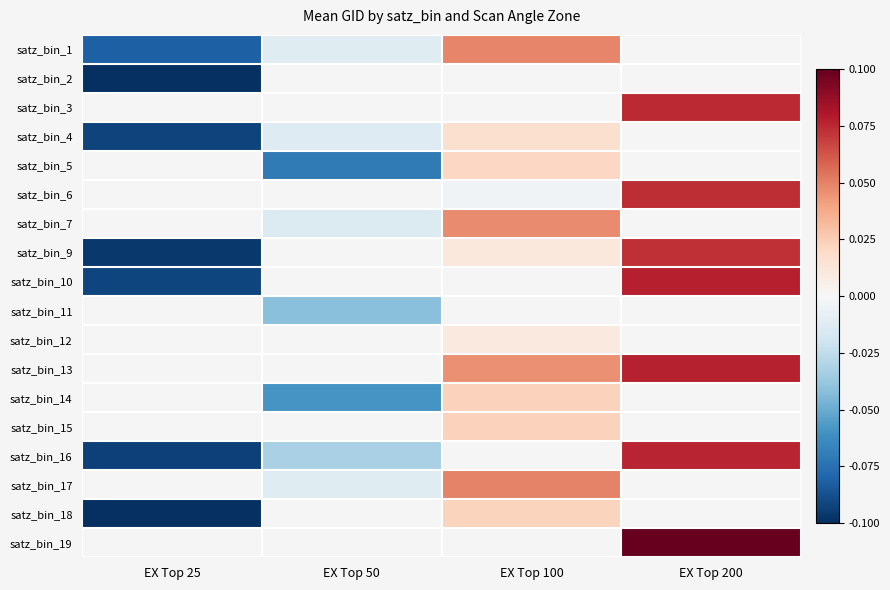

At which label does satz_bin_14 first exceed 0?

EX Top 100